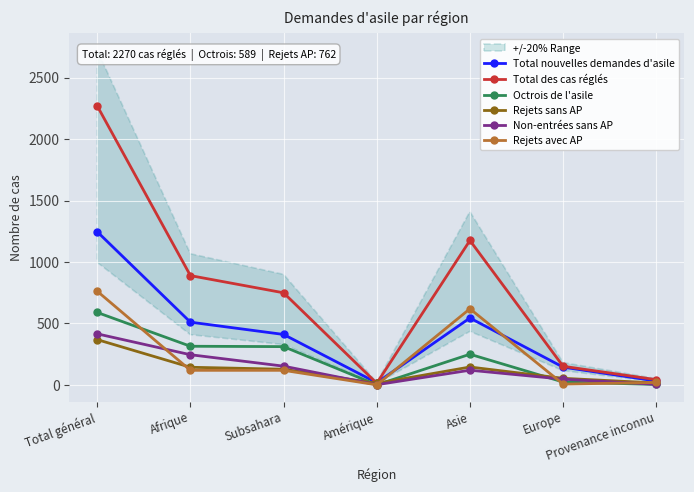

How many lines are shown in the chart?

6